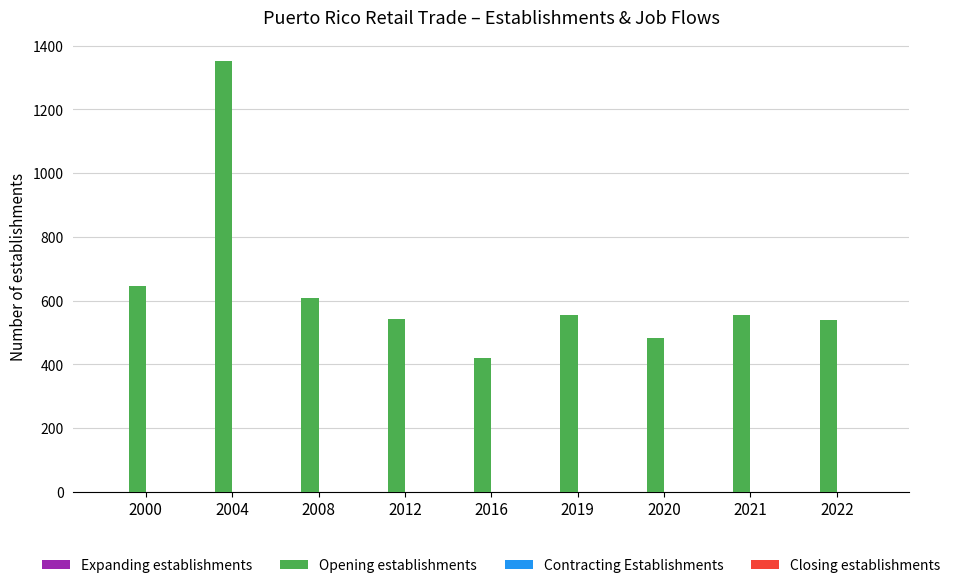

What is the change in value from 2016 to 2022?

+117